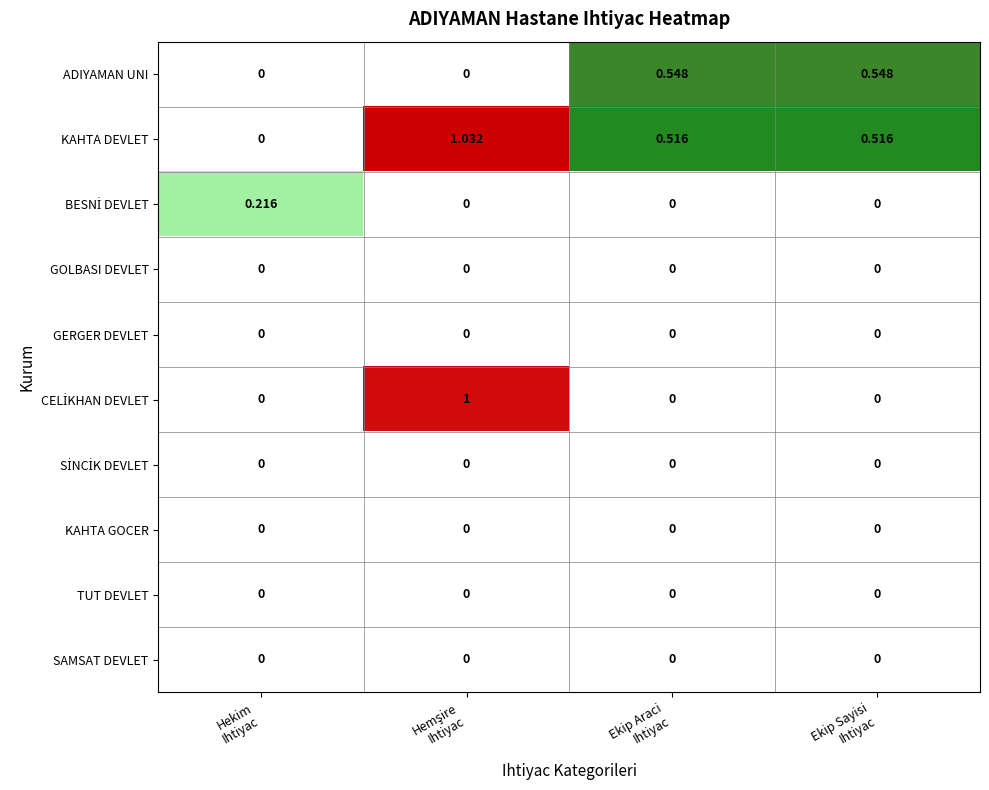

Which series has the largest total across all categories?

KAHTA DEVLET